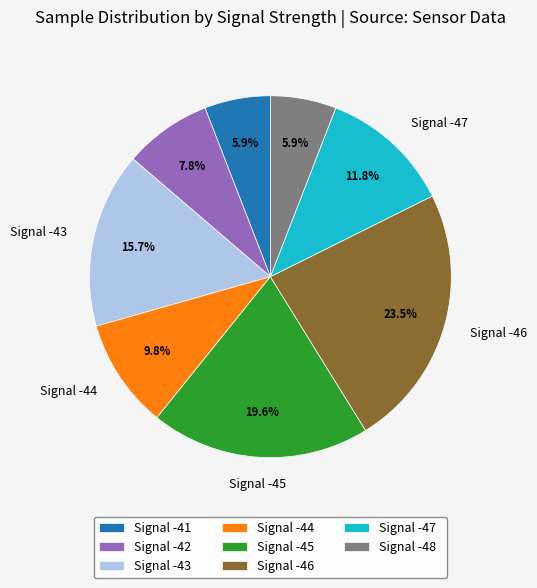

The Signal -48 slice represents 1% of the pie. True or false?

False